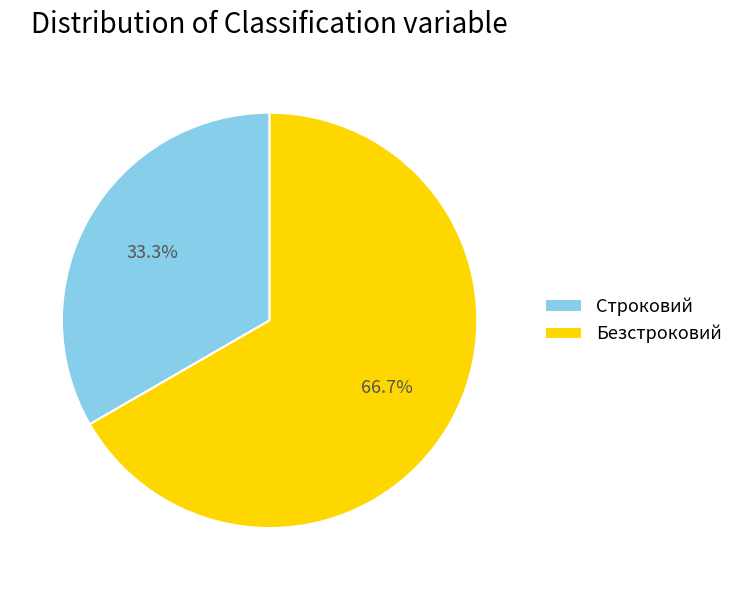

Does Строковий represent more than half of the total?

No